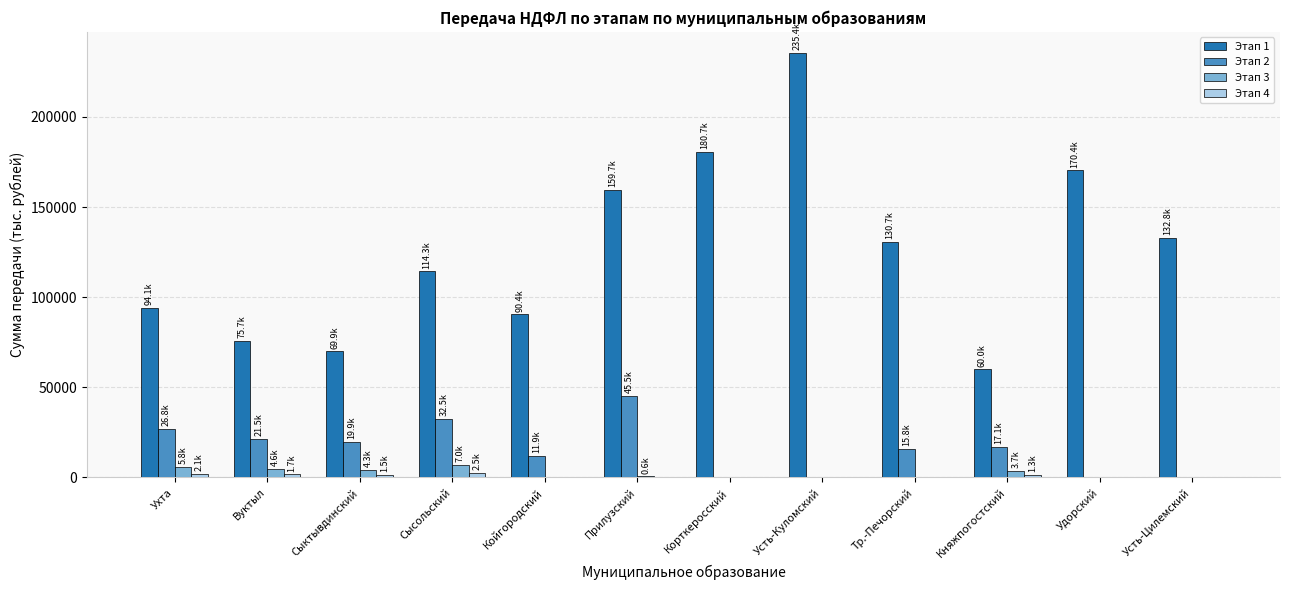

What is the spread (max minus min) of values at Сыктывдинский?

68356.9